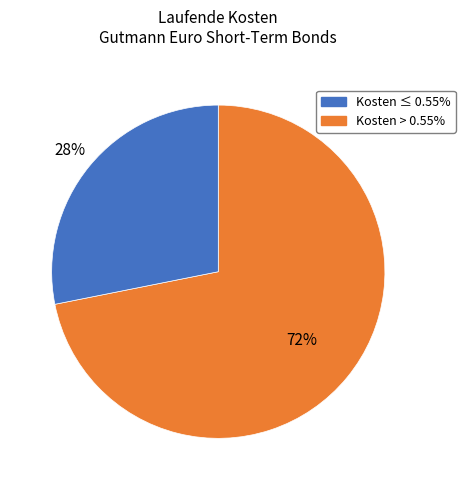

To the nearest percent, what is the difference between the largest and smallest slice percentages?

44%